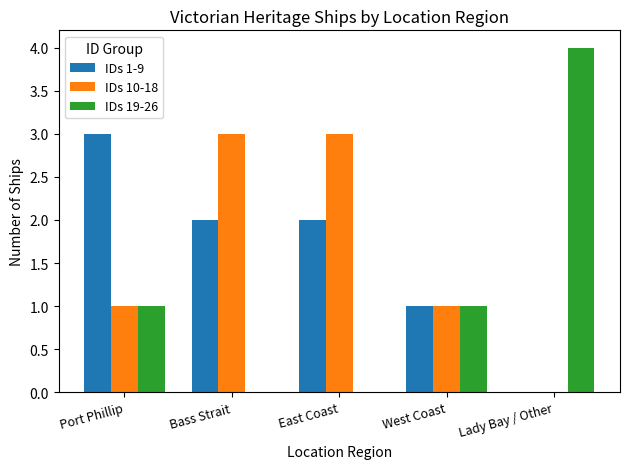

Is it true that IDs 10-18 equals 3 at Bass Strait?

True